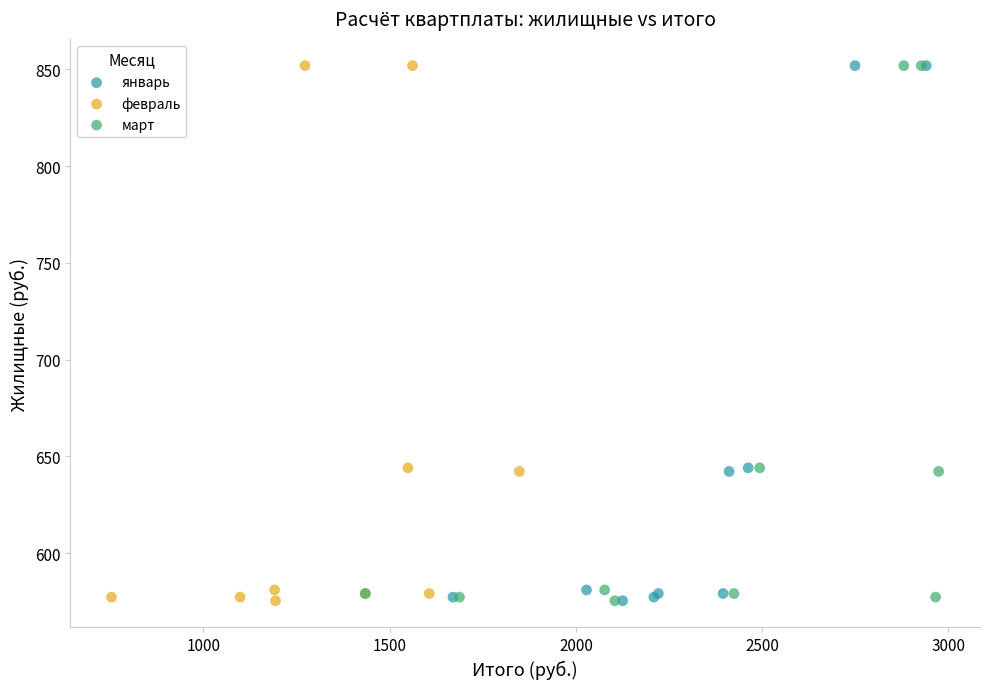

What are all the series names shown in the legend?

январь, февраль, март